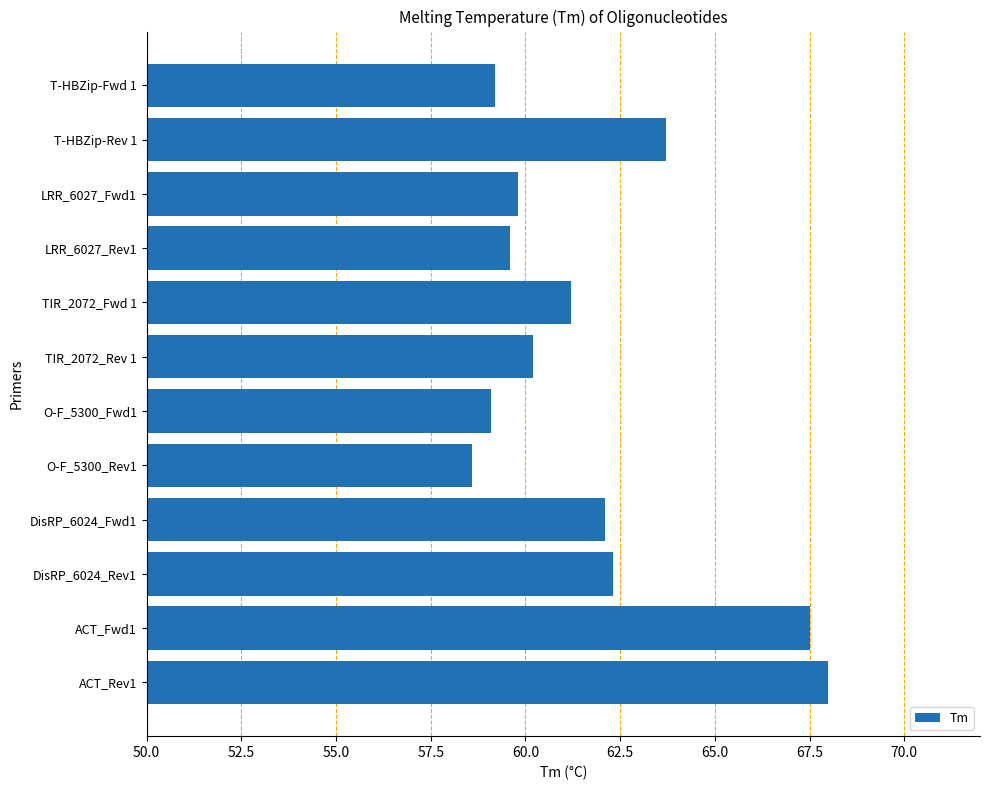

What is the greatest value displayed?

68.0